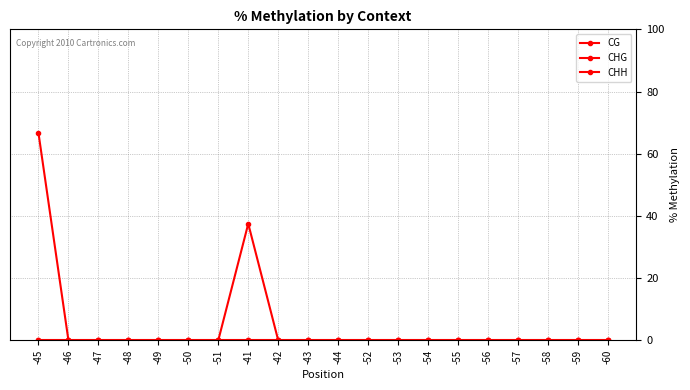

Is it true that CHG equals 0.0 at -44?

True